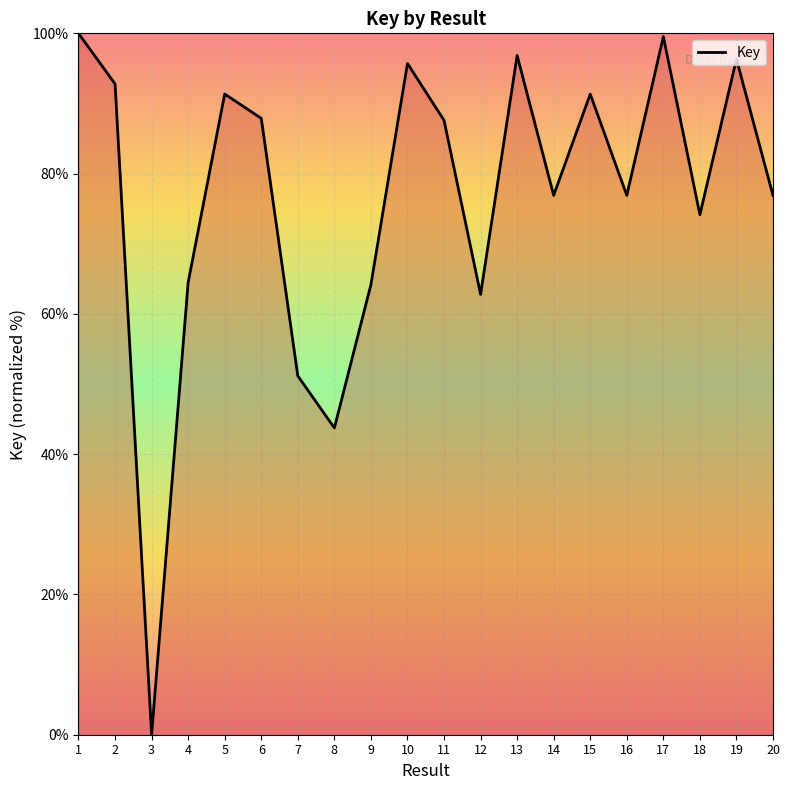

Is this an area chart (filled region under the line)?

No